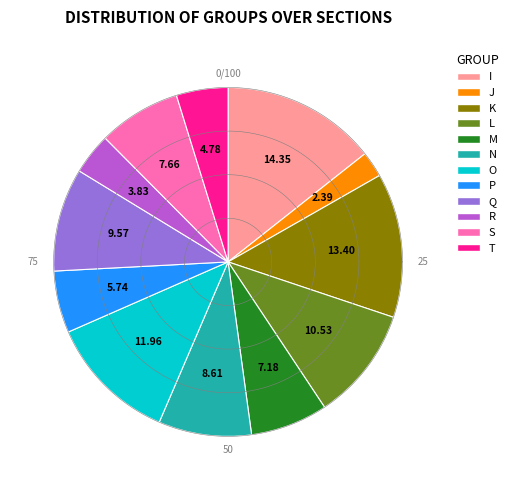

Approximately how many times larger is the value at I compared to J?

6.0